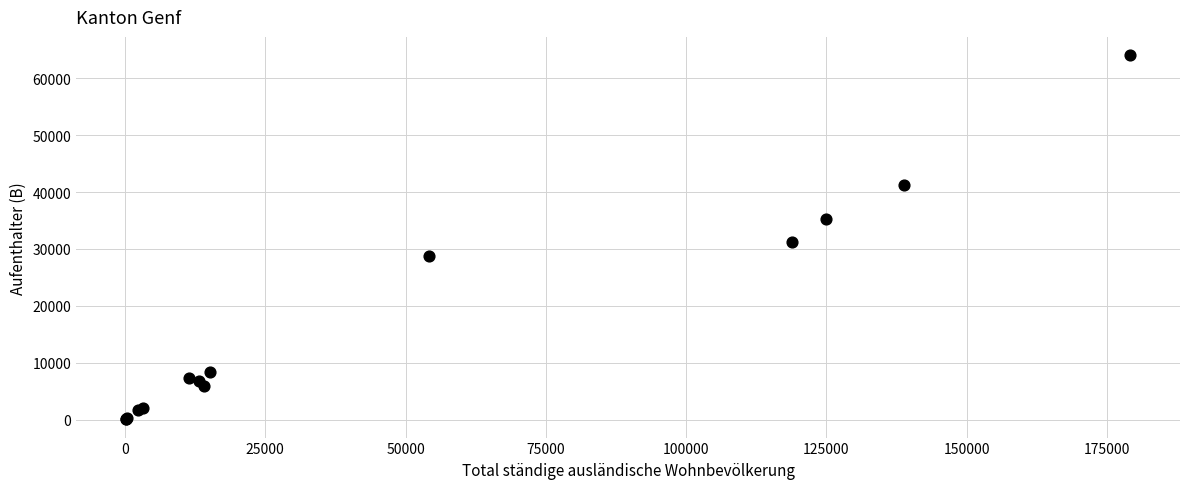

What Y value in the scatter plot is closest to 32058?

31262